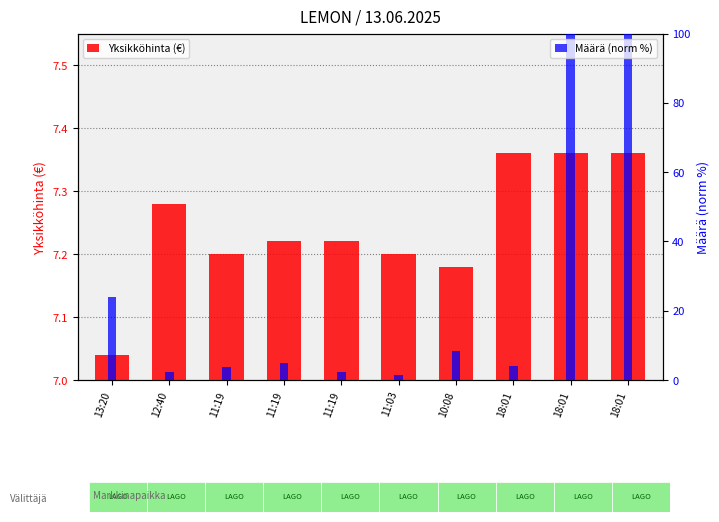

Reading left to right, transcribe all the data shown in this chart.

Yksikköhinta (€): 7.0	7.3	7.2	7.2	7.2	7.2	7.2	7.4	7.4	7.4
Määrä (norm %): 23.9	2.2	3.7	5.0	2.3	1.4	8.4	4.1	100.0	100.0